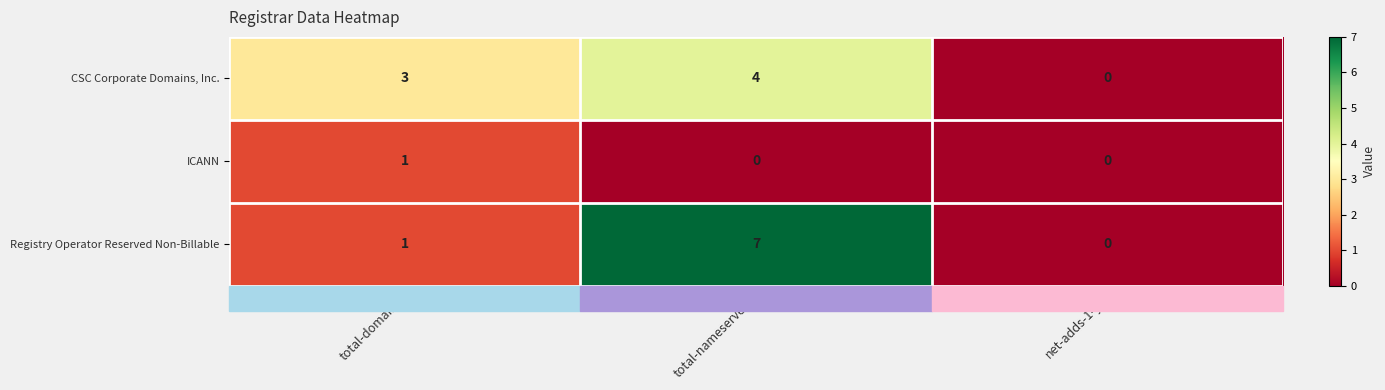

At which label does CSC Corporate Domains, Inc. reach its minimum?

net-adds-1-yr